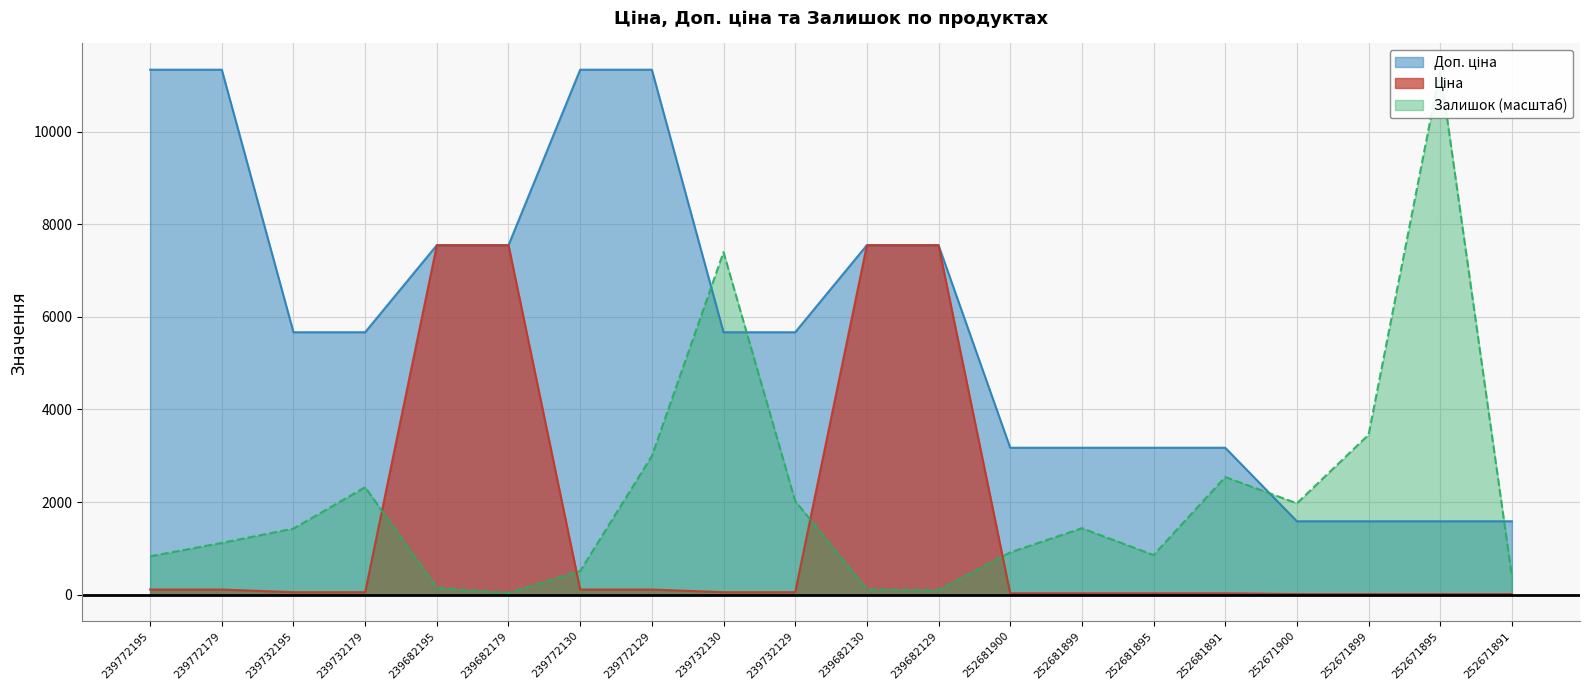

Is the value of Залишок at 239732130 greater than the value of Ціна at 239682179?

No